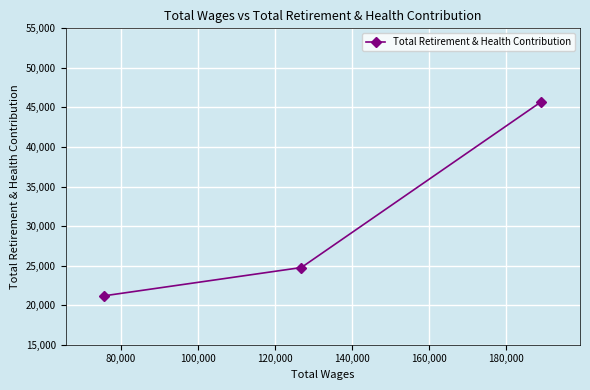

How many data points are less than 24755?

1